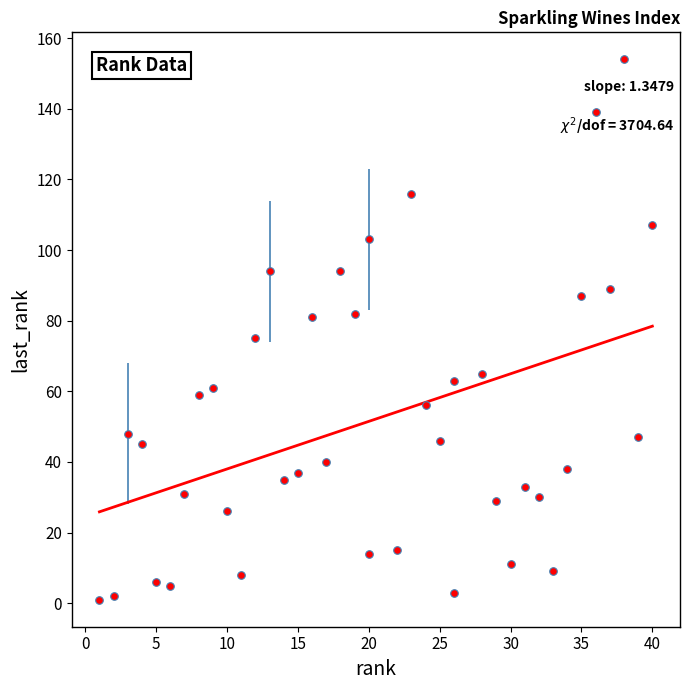

What is the range of X values (max minus min)?

39